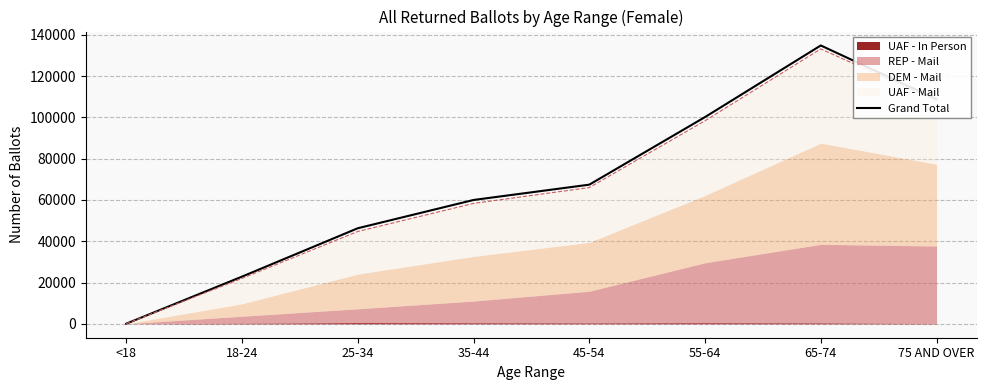

Rank the categories by value from lowest to highest.

<18, 18-24, 25-34, 35-44, 45-54, 55-64, 75 AND OVER, 65-74